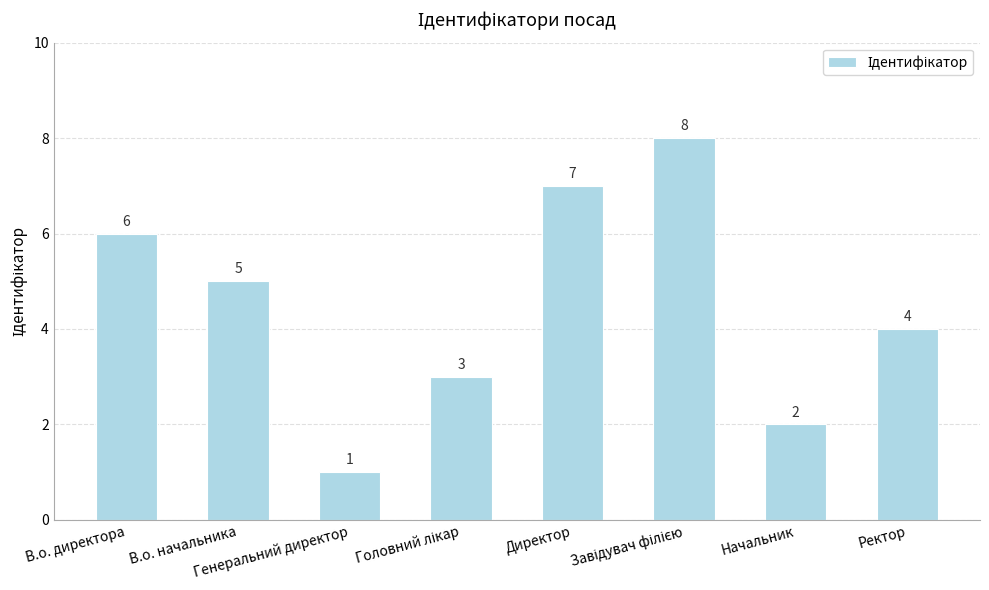

Where does the data first go above 5?

В.о. директора